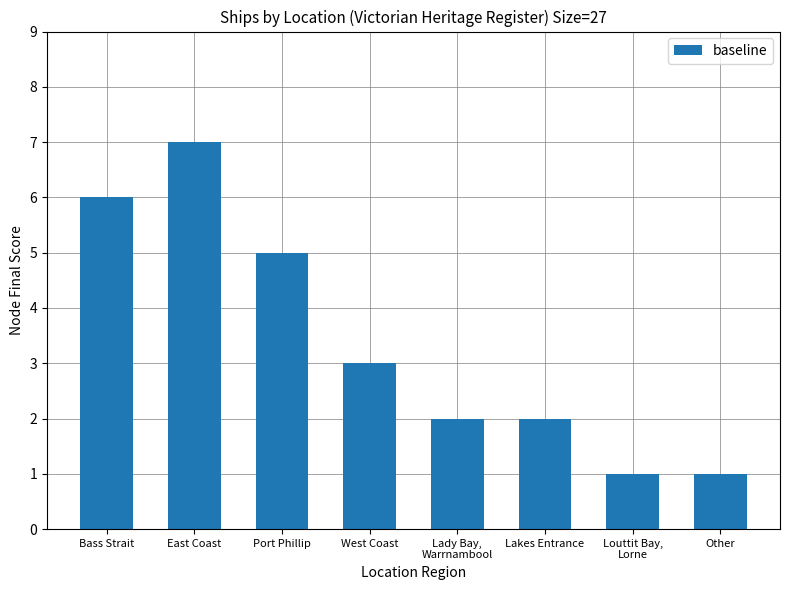

What is the change in value from Bass Strait to West Coast?

-3